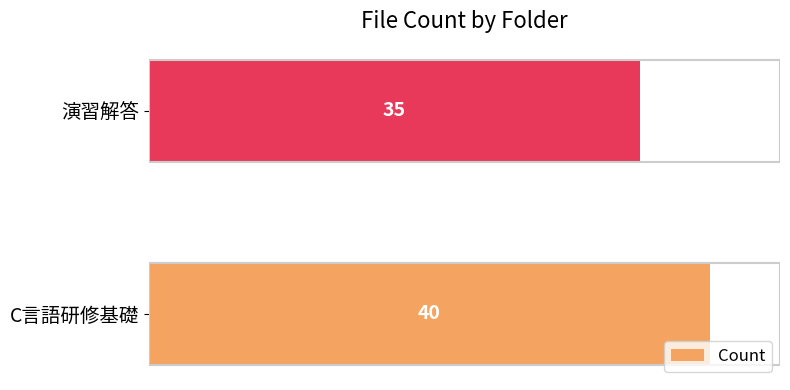

Does the chart contain stacked bars?

No